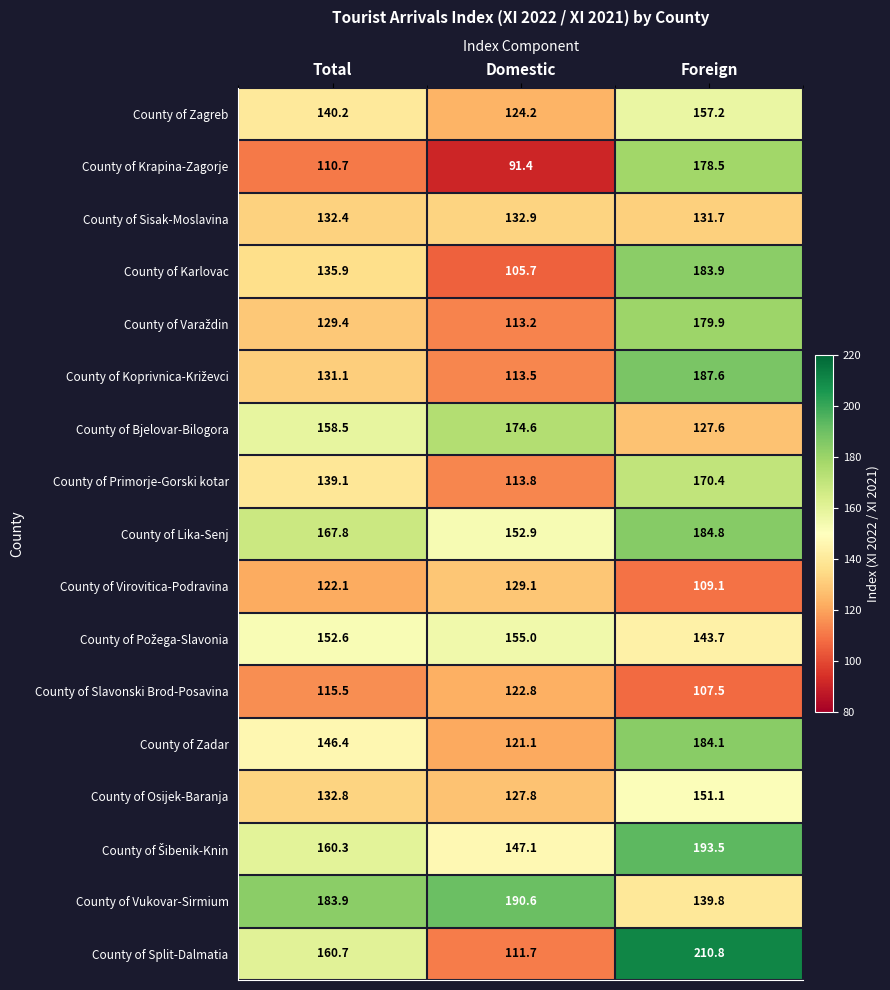

What is the difference between the second highest and minimum values in the County of Osijek-Baranja series?

5.0